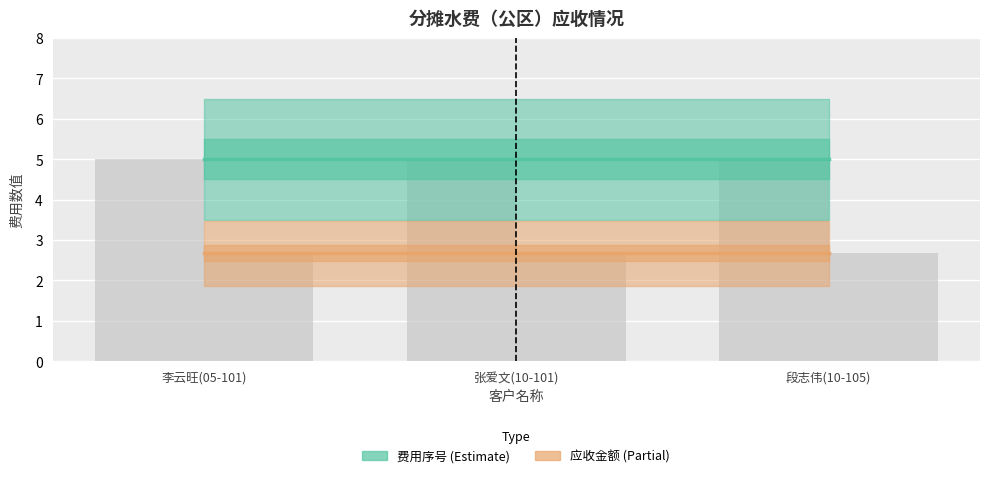

What is the label of the 2nd bar from the left?

张爱文(10-101)